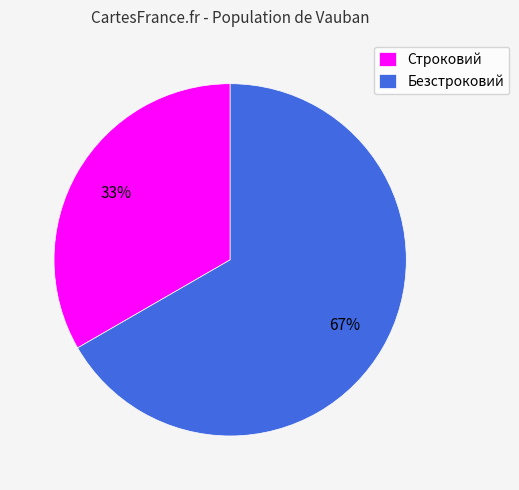

Approximately how many times larger is the value at Безстроковий compared to Строковий?

2.0